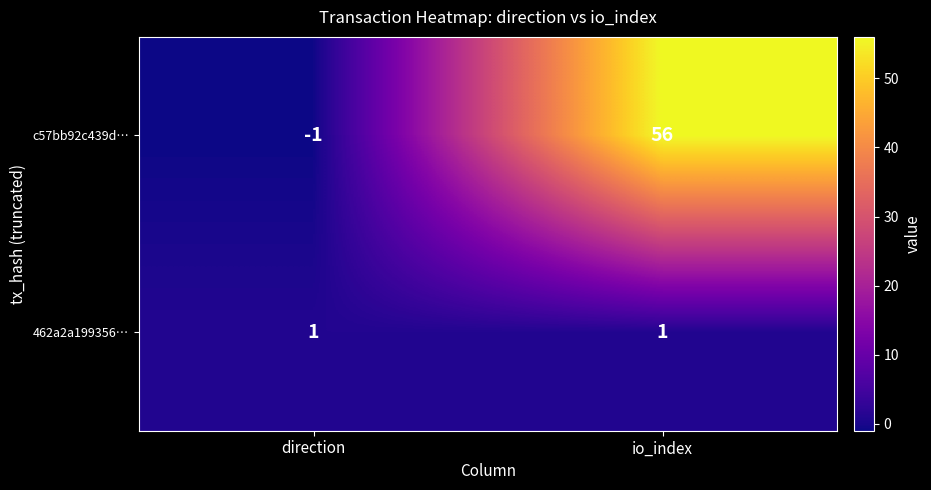

Reading right to left, transcribe all the data shown in this chart.

c57bb92c439d…: io_index=56	direction=-1
462a2a199356…: io_index=1	direction=1